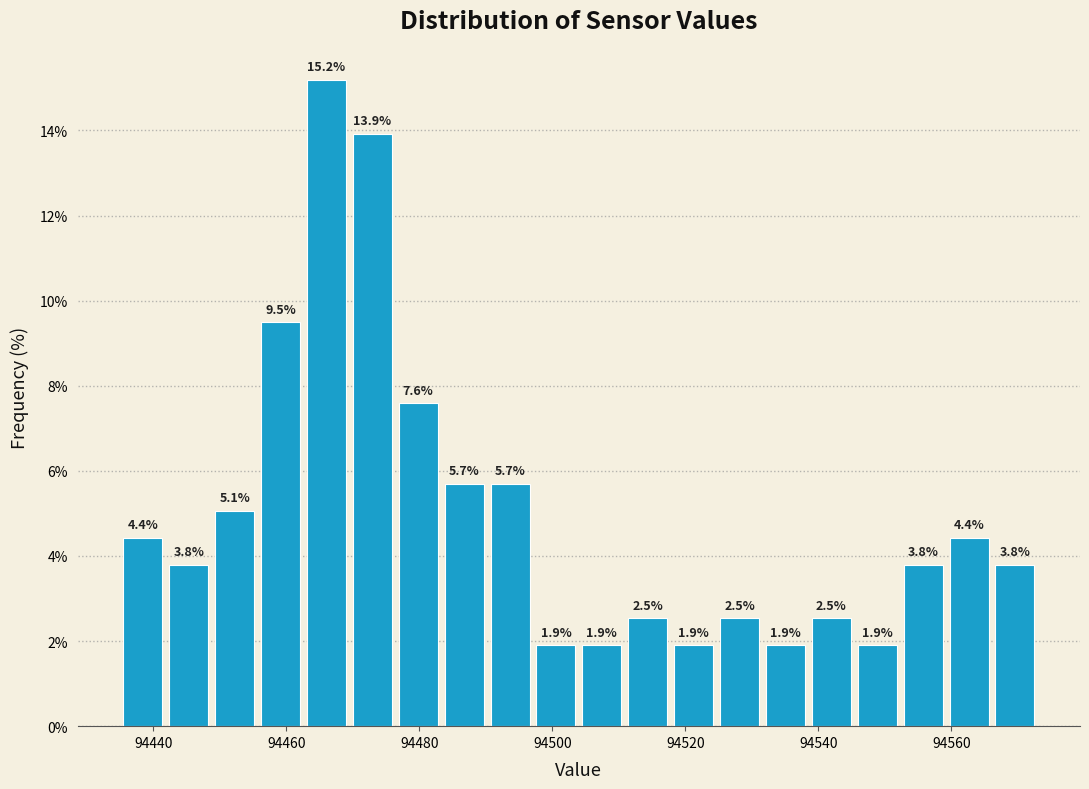

Around what value on the x-axis is the tallest bar? Give the approximate position of its centre, as read against the axis.

94466